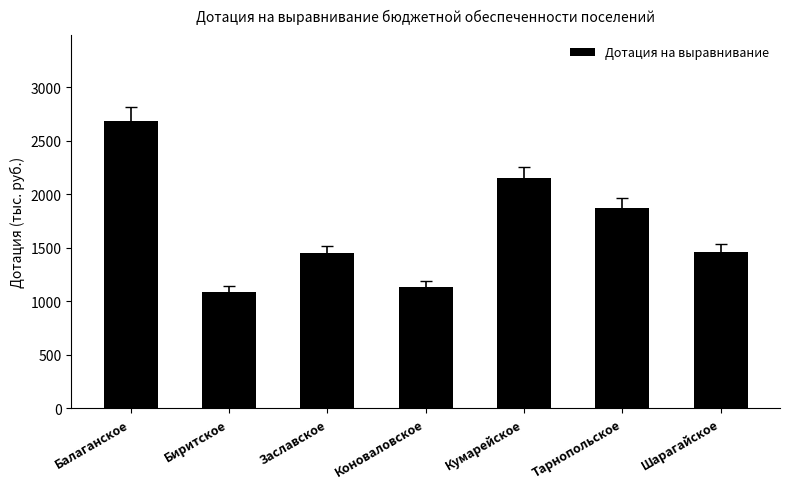

What is the difference between the second highest and second lowest values?

1014.5